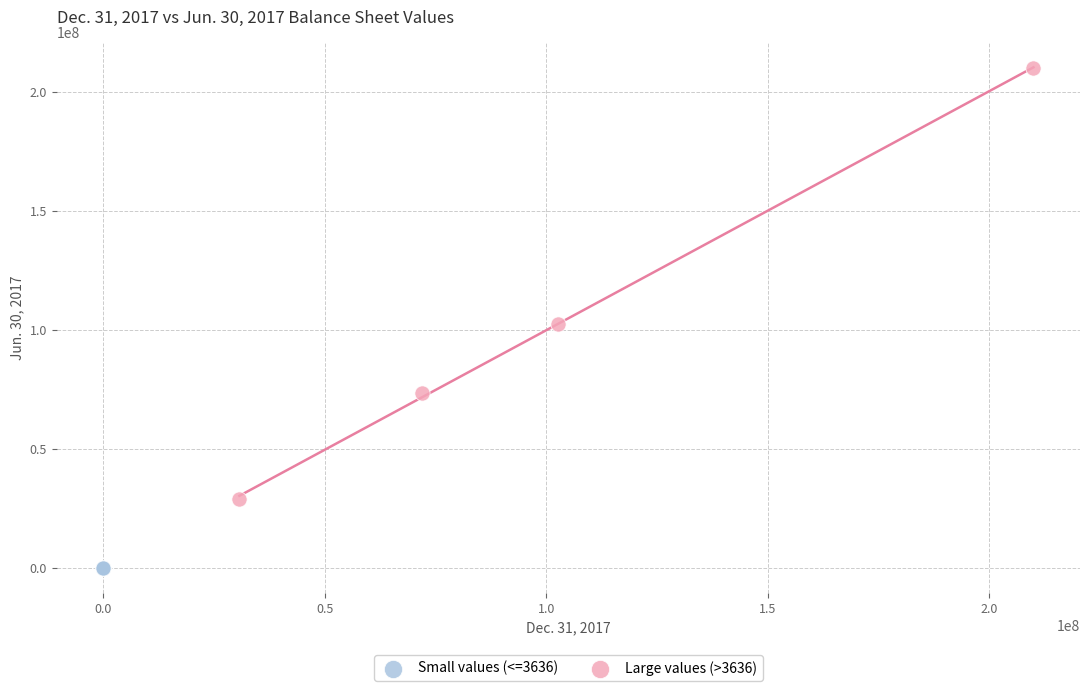

Which series contains the highest Y value?

Large values (>3636)